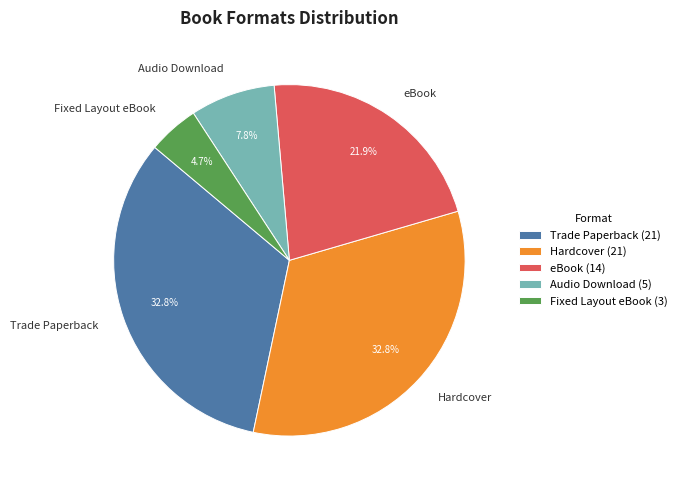

What is the total percentage of Hardcover and Audio Download?

40.6%